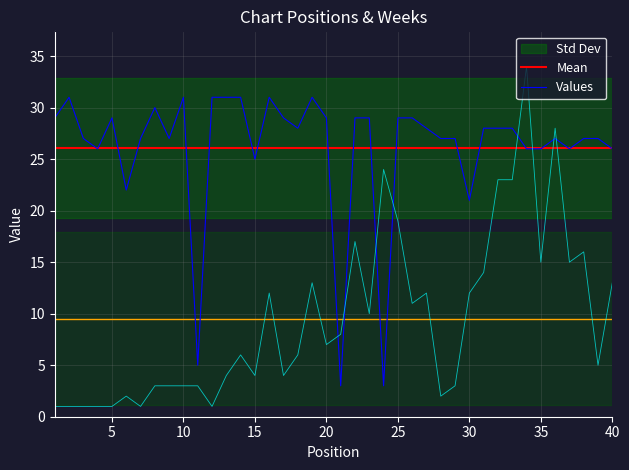

How many data points in Values are above 28?

16